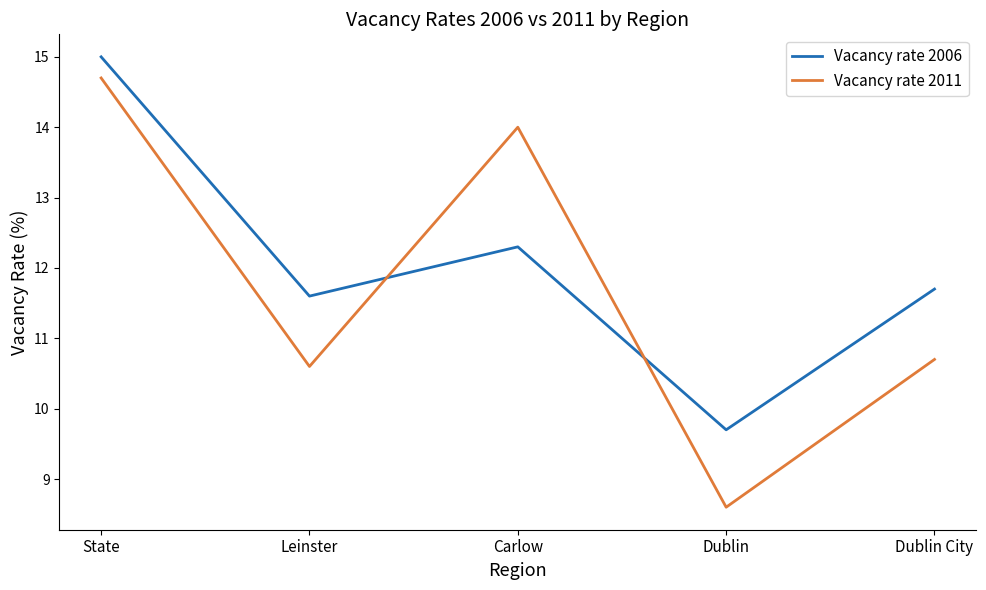

Between which two adjacent categories do Vacancy rate 2011 and Vacancy rate 2006 first intersect?

Leinster and Carlow